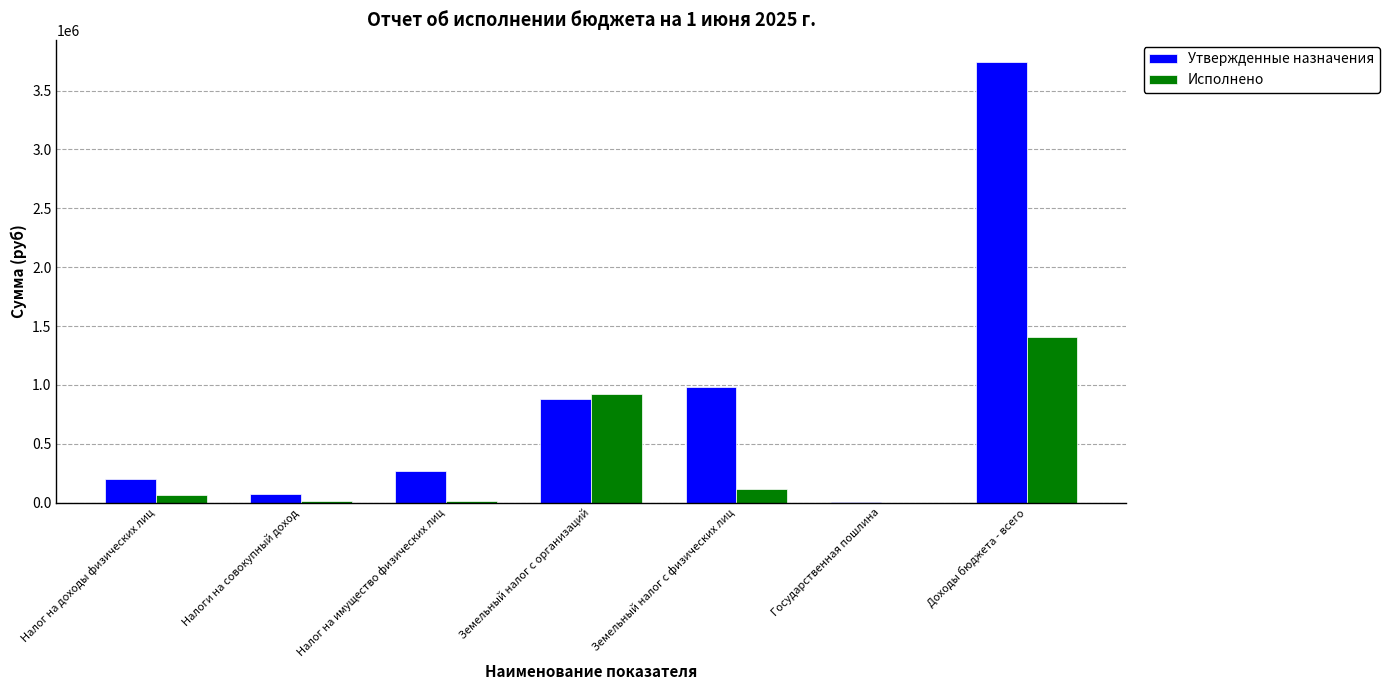

Which category has the highest value across all series?

Доходы бюджета - всего